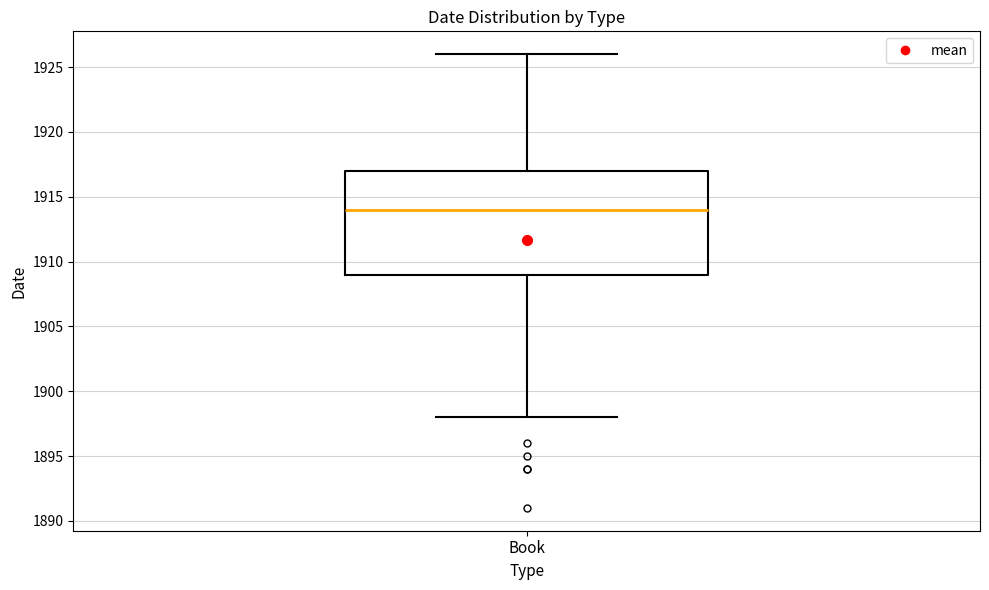

Where is the lower edge of the box for Book on the y-axis? The values are not printed on the chart, so give them approximately, as read against the axis.

1909